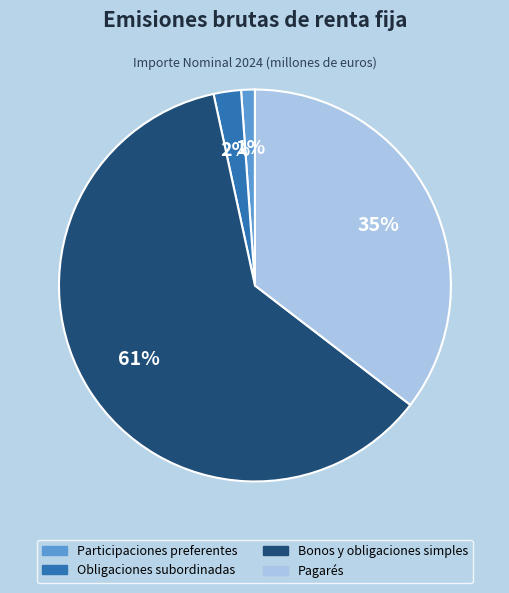

To the nearest percent, what percentage of the pie is Obligaciones subordinadas?

2%